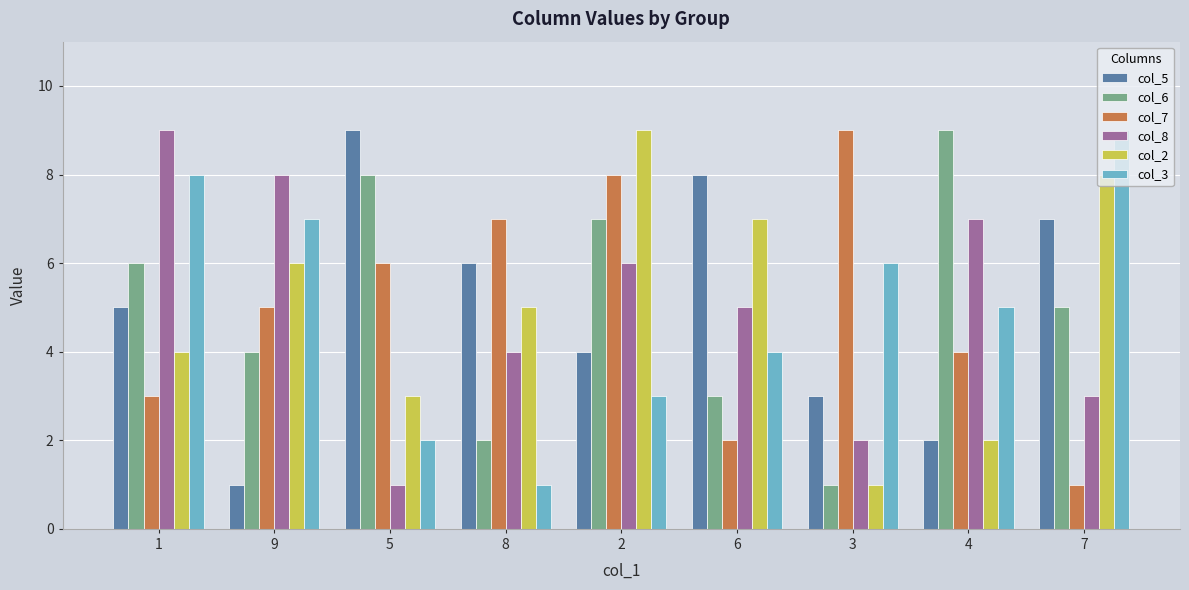

How many series are shown in this chart?

6